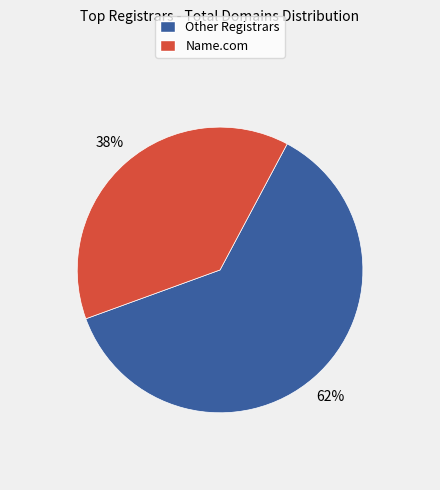

What is the smallest slice in the pie chart?

Name.com